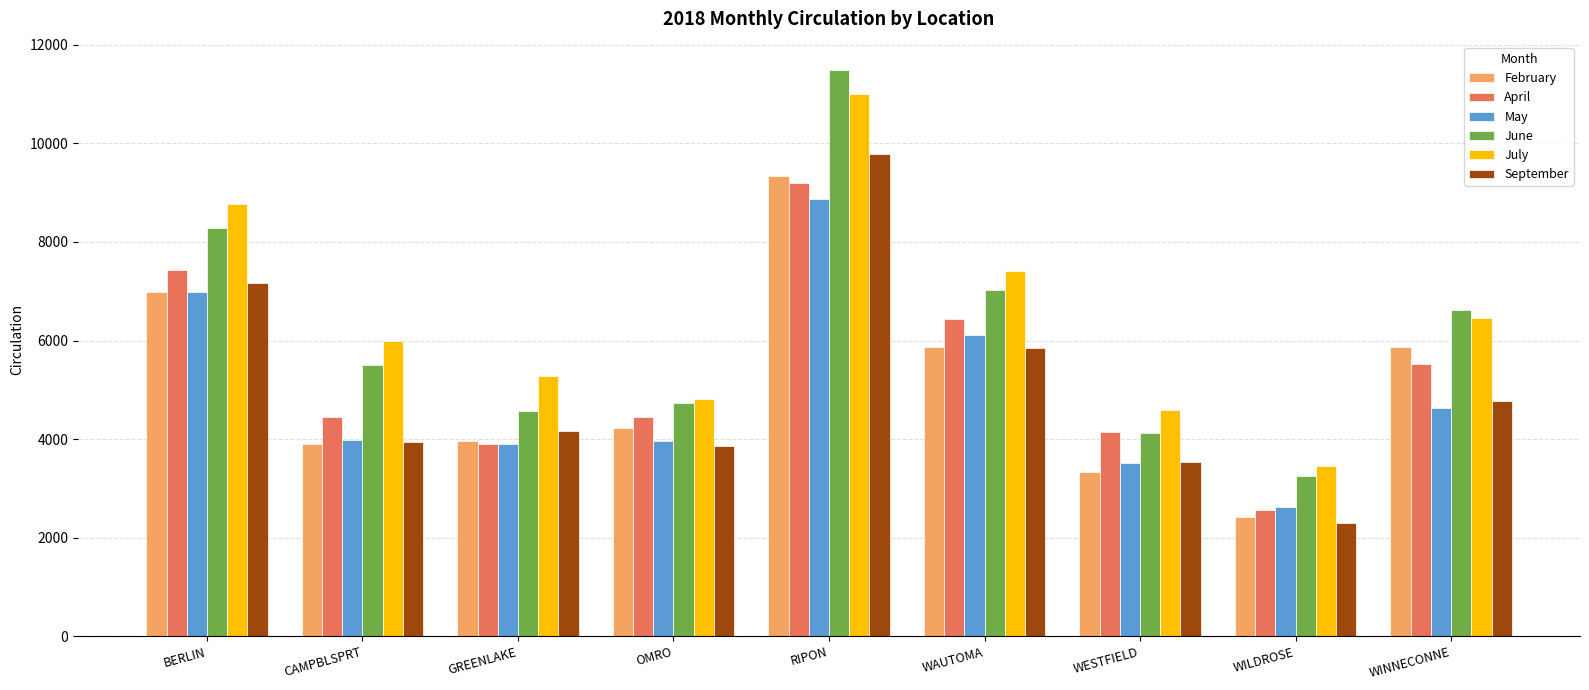

Which series has the largest range (max minus min)?

June